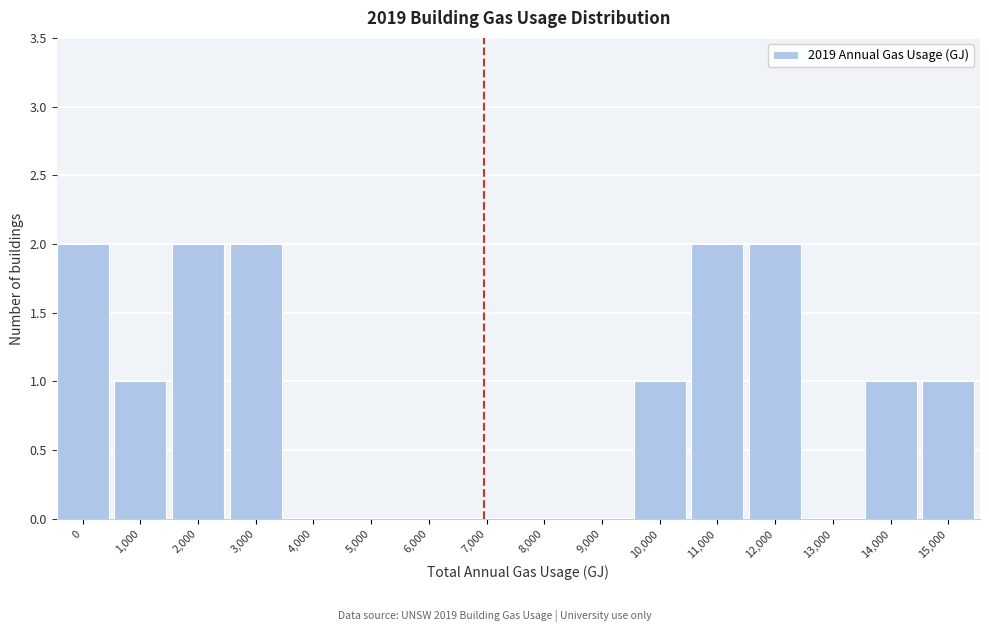

Reading left to right, extract all data points from this chart.

0=2	1,000=1	2,000=2	3,000=2	4,000=0	5,000=0	6,000=0	7,000=0	8,000=0	9,000=0	10,000=1	11,000=2	12,000=2	13,000=0	14,000=1	15,000=1